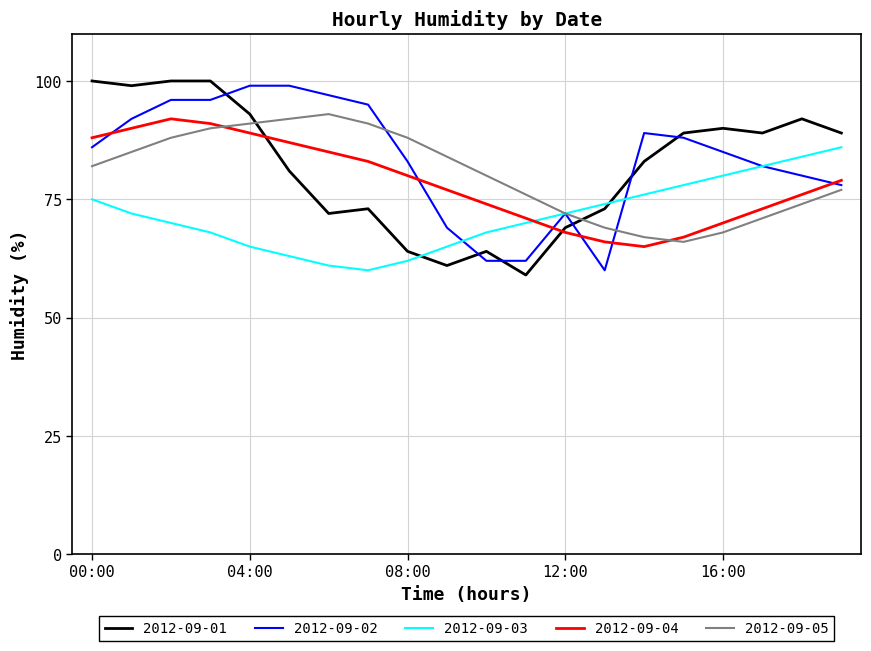

What is the minimum value for 2012-09-04?

65